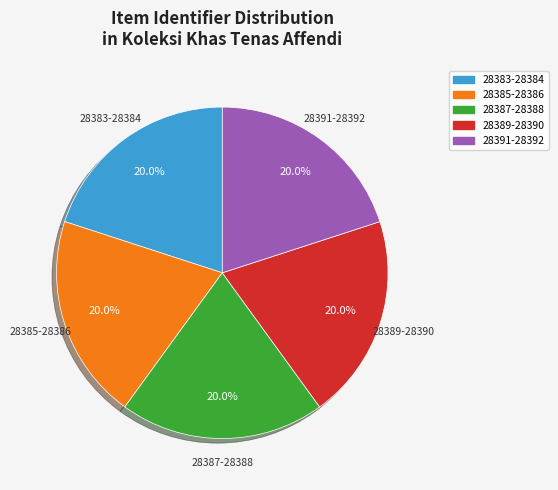

How many segments does this pie chart have?

5